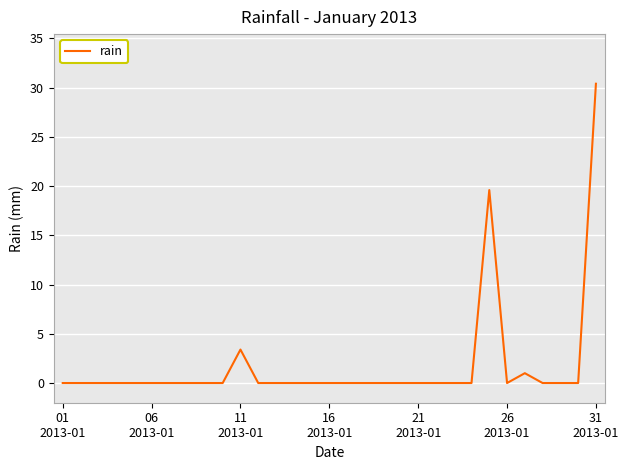

What is the sum of all values?

54.4